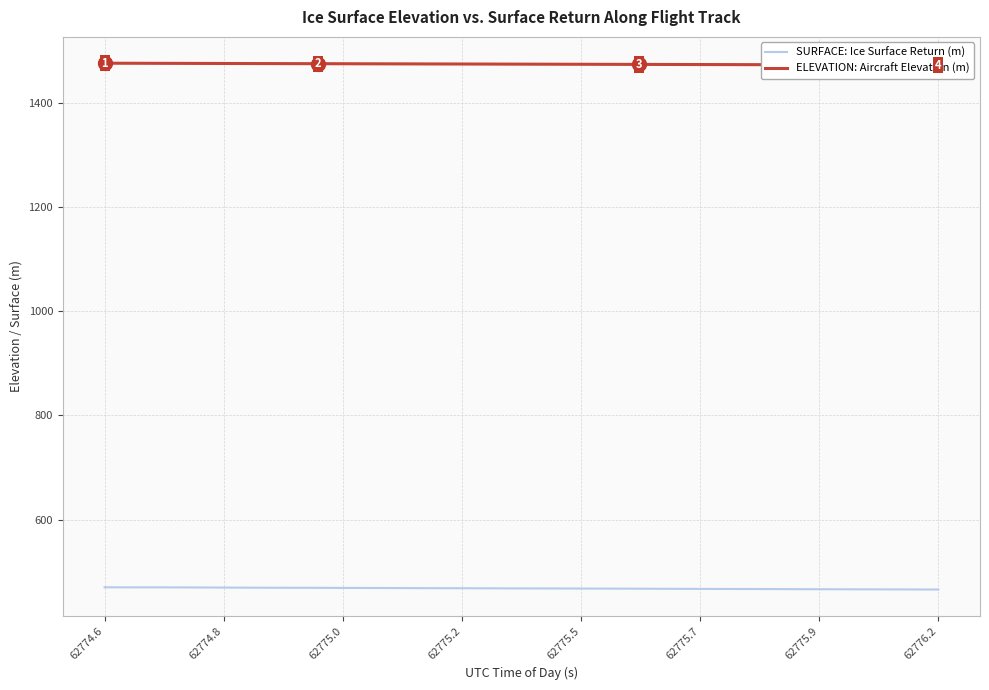

Reading left to right, extract all data points from this chart.

SURFACE: Ice Surface Return (m): 470.4	470.3	470.2	470.2	470.1	470.0	469.8	469.6	469.5	469.4	469.4	469.2	469.1	469.0	468.9	468.7	468.7	468.6	468.4	468.3	468.2	468.1	468.0	467.9	467.8	467.7	467.5	467.4	467.3	467.2	467.1	467.0	466.9	466.7	466.6	466.5	466.4	466.3	466.2	466.1
ELEVATION: Aircraft Elevation (m): 1475.6	1475.5	1475.4	1475.3	1475.2	1475.1	1475.1	1475.0	1474.9	1474.8	1474.7	1474.6	1474.5	1474.4	1474.3	1474.2	1474.1	1474.0	1473.9	1473.9	1473.8	1473.7	1473.6	1473.5	1473.4	1473.3	1473.2	1473.1	1473.0	1472.9	1472.9	1472.8	1472.7	1472.6	1472.5	1472.4	1472.3	1472.2	1472.1	1472.1